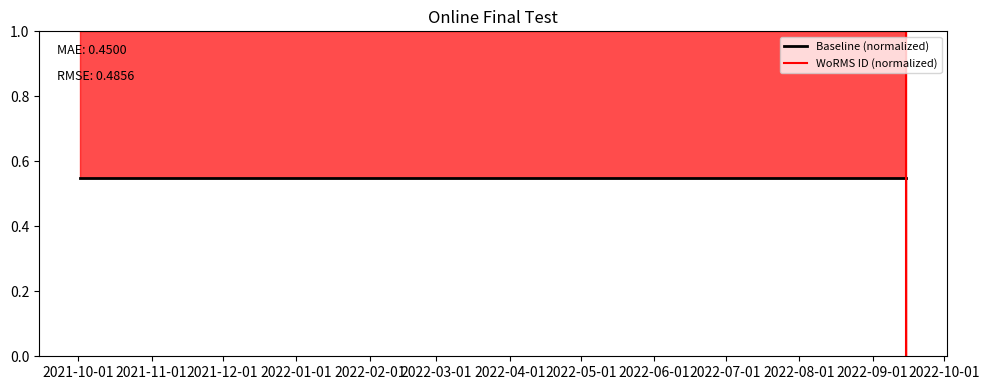

What is the value of the WoRMS ID (normalized) point at the 1st from the left?

1.0